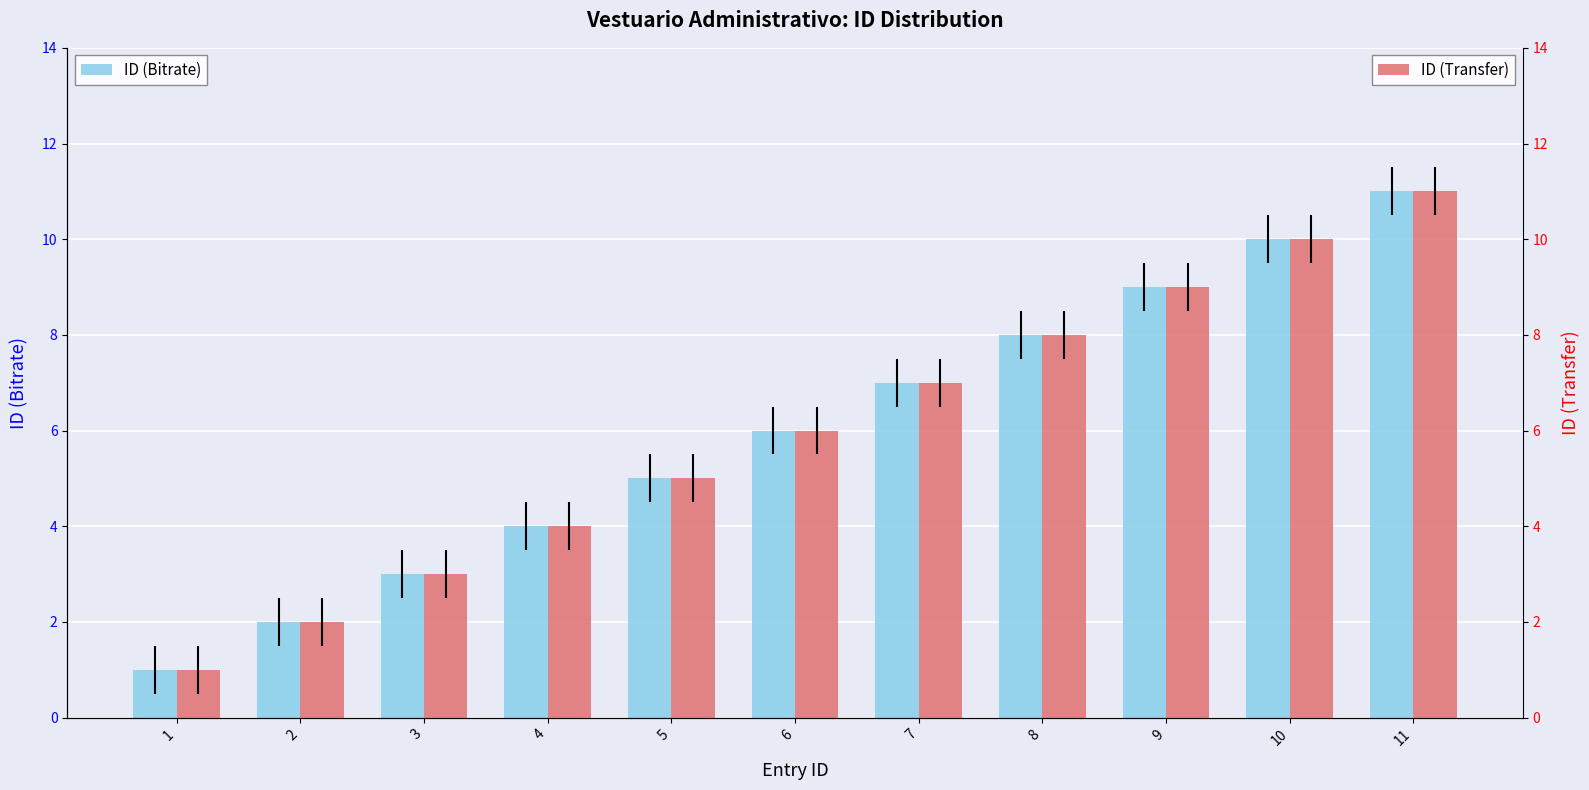

True or false: ID (Bitrate) has a value of 5 at 5.

True